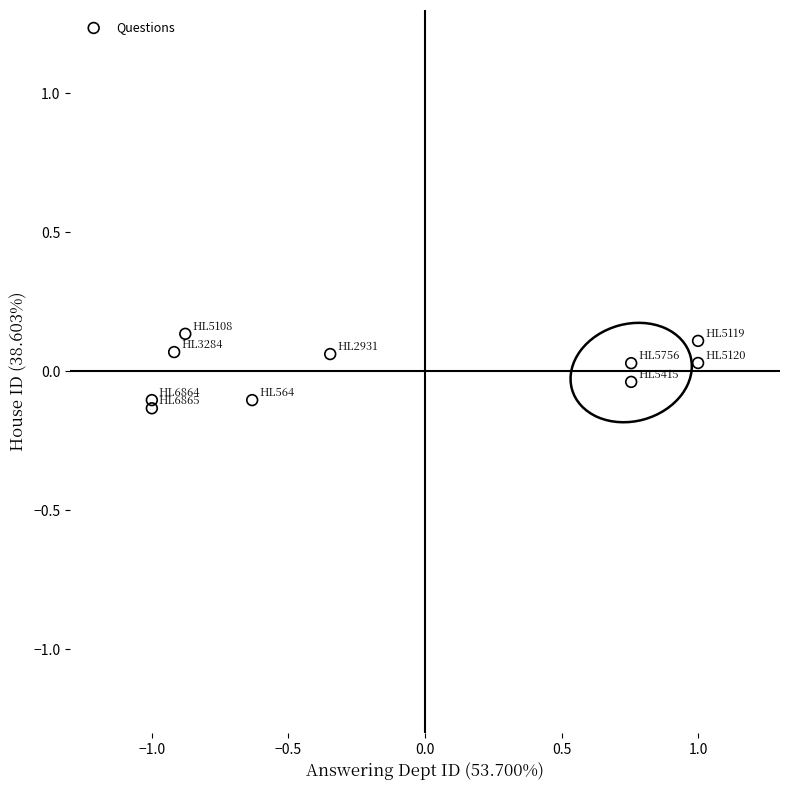

What is the range of Y values (max minus min)?

0.3